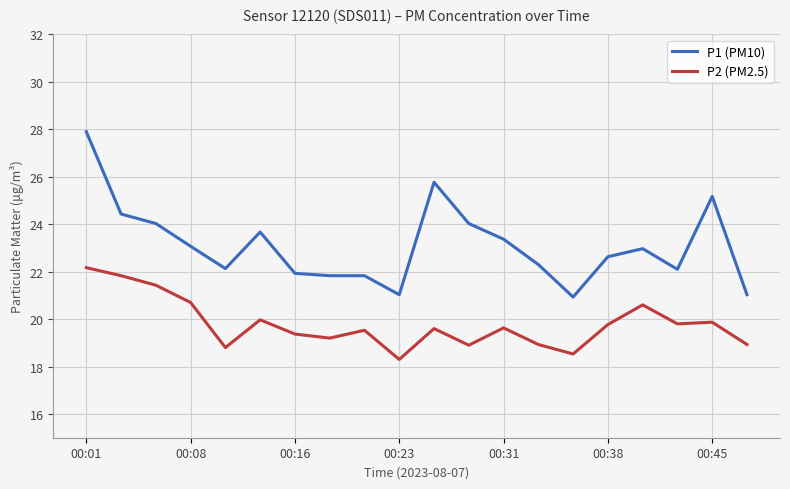

Which series has the widest spread of values?

P1 (PM10)